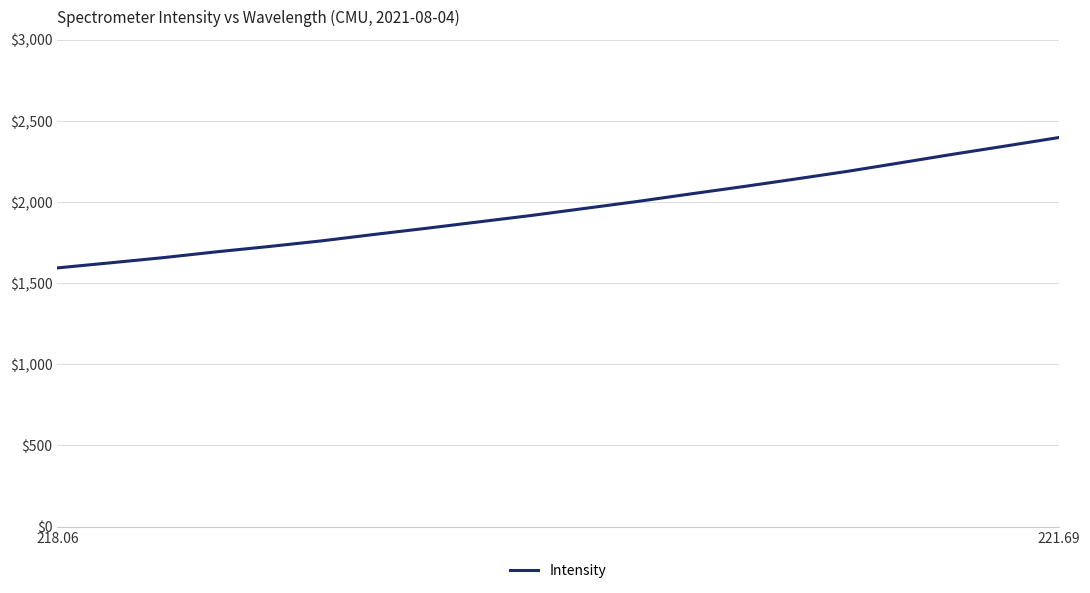

What is the minimum value shown in the chart?

1593.9